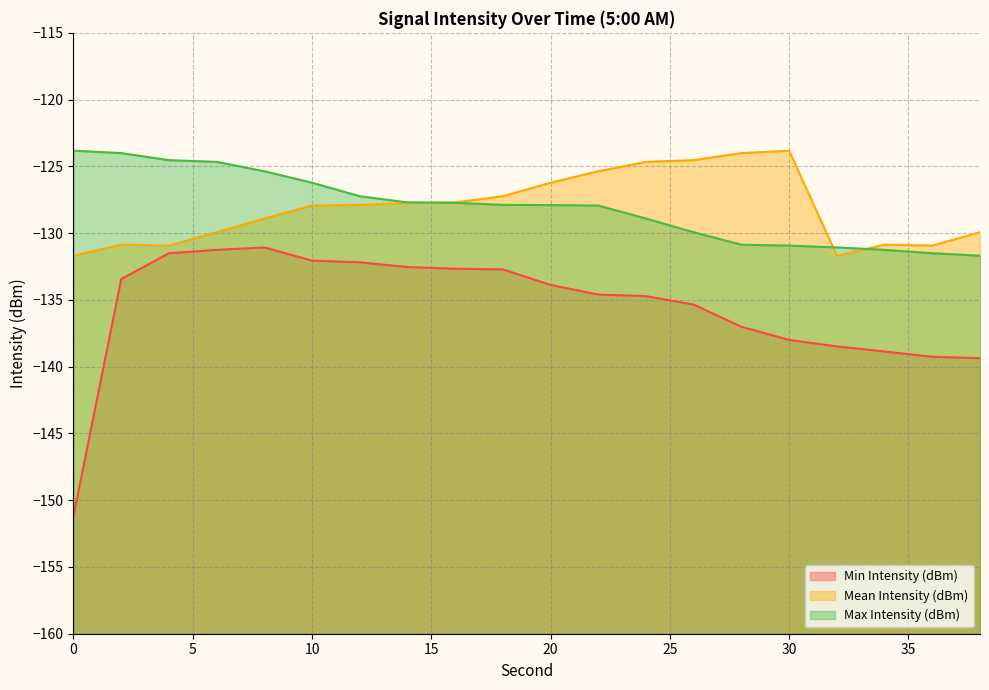

What are all the series names shown in the legend?

Min Intensity (dBm), Mean Intensity (dBm), Max Intensity (dBm)